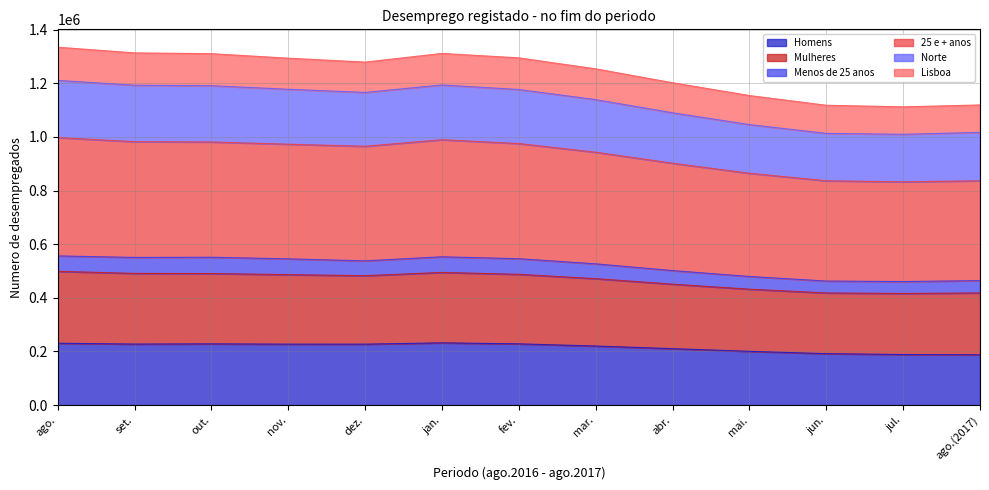

What is the sum of all Homens values?

2800914